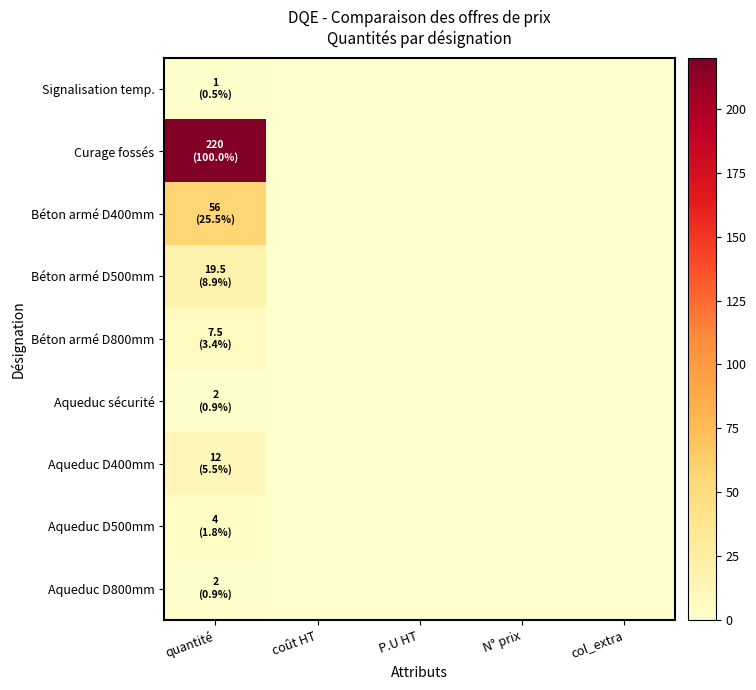

Which series has the largest range (max minus min)?

Curage fossés